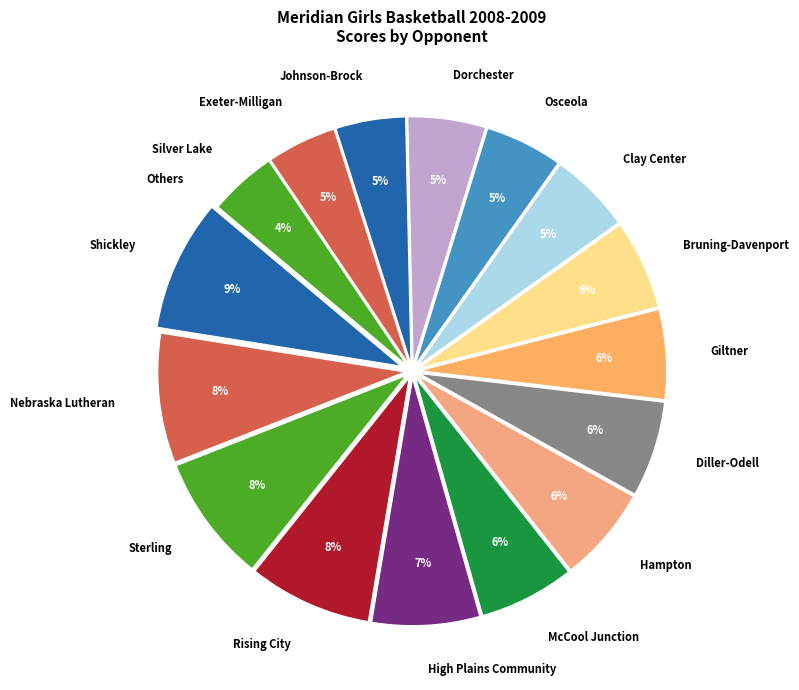

Does Osceola represent more than half of the total?

No